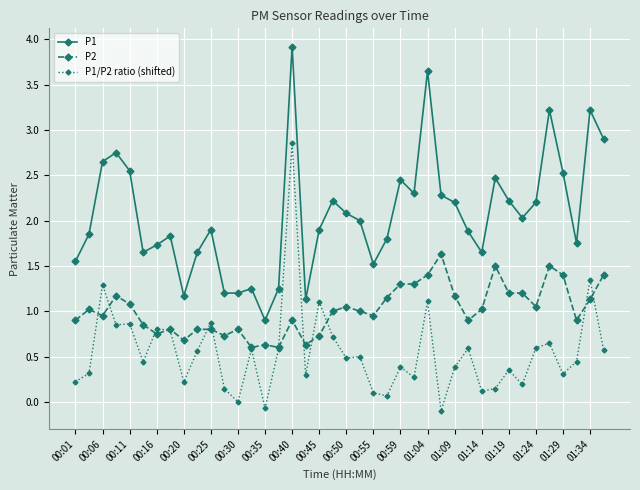

What is the maximum value for P1?

3.9